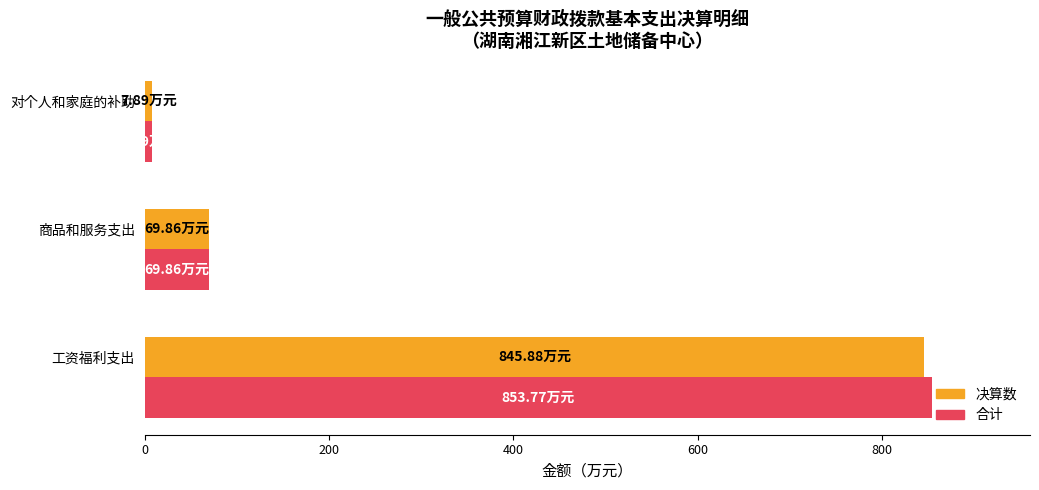

At which category is the sum across all series the highest?

工资福利支出